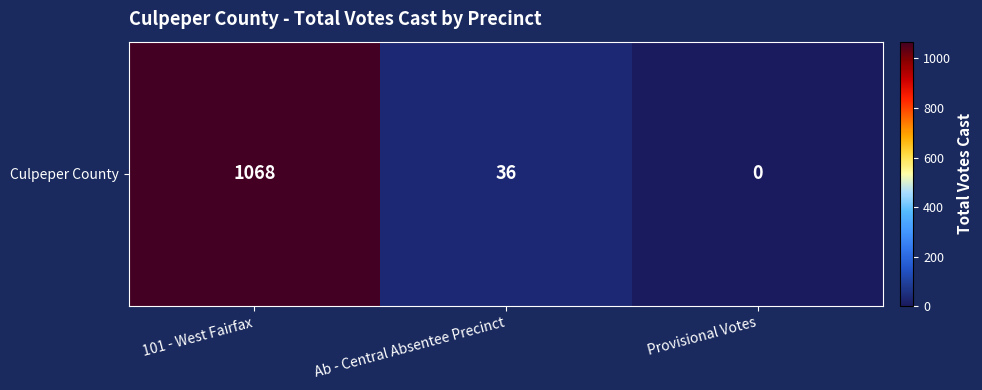

Reading right to left, list all the values displayed in this chart.

0	36	1068